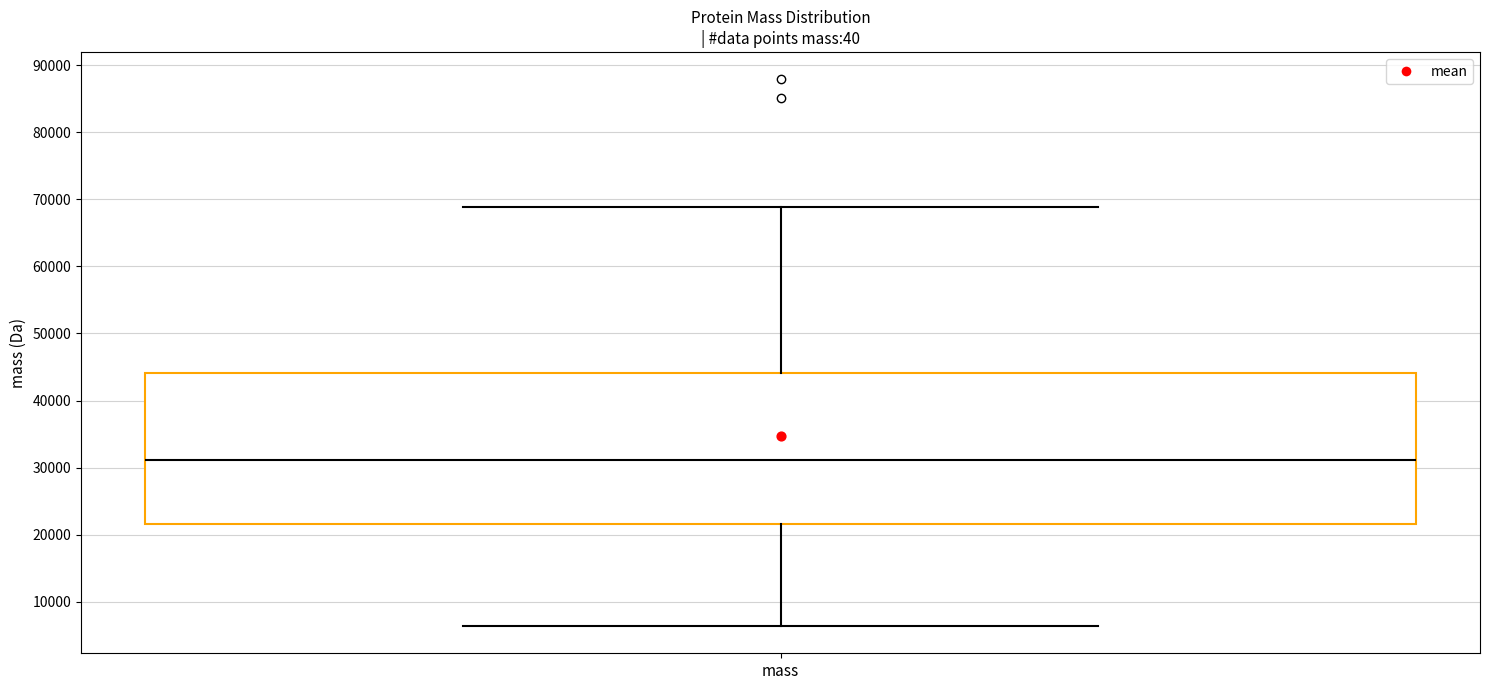

Read this box plot against the y-axis: the position of the median line, the range covered by the box, and the ends of both whiskers. The values are not printed on the chart, so give them approximately, as read against the axis.

median 31000, box 22000 to 44000, whiskers 6000 to 69000